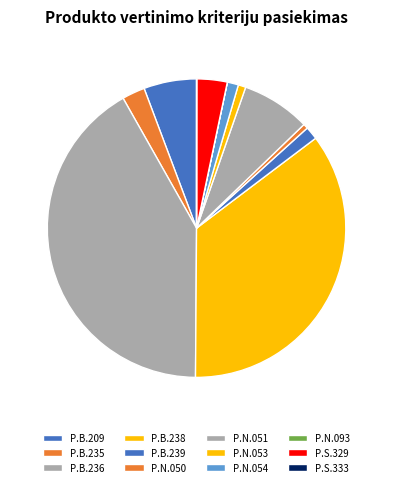

How many slices are in this pie chart?

12